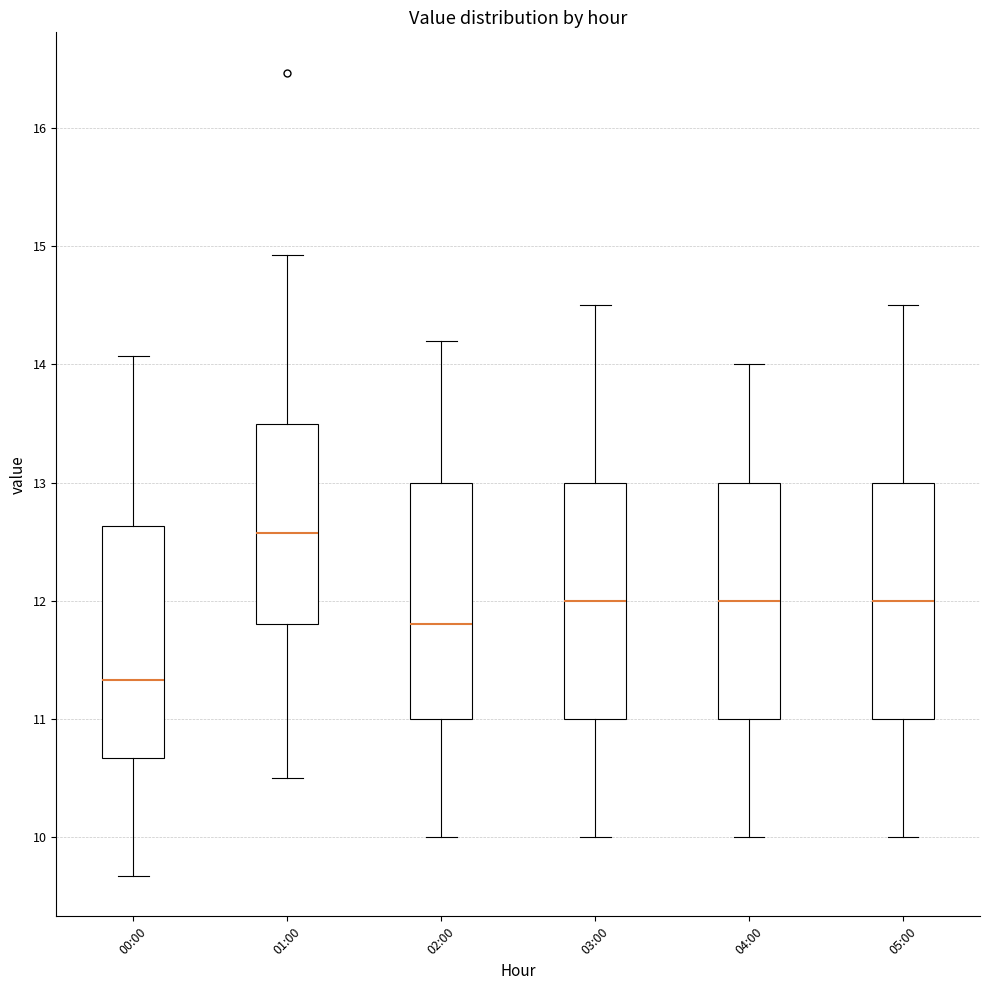

Where does the median line of the box for 01:00 sit on the y-axis? The values are not printed on the chart, so give them approximately, as read against the axis.

12.6